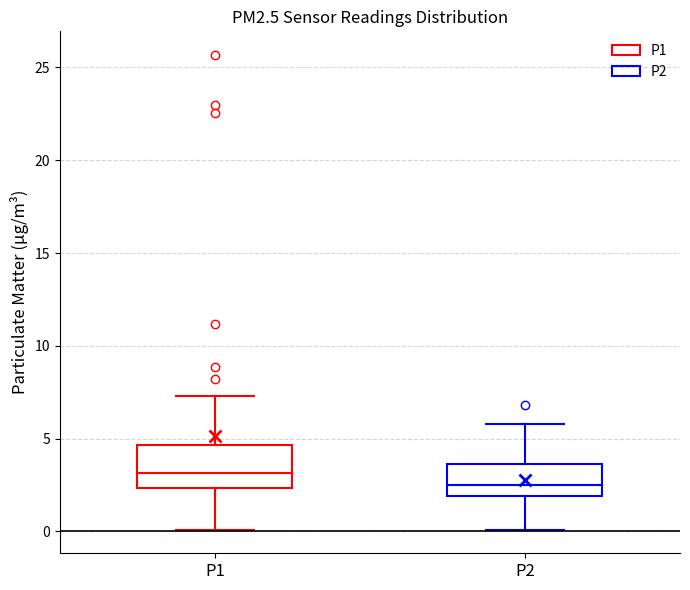

Reading left to right, read every box against the y-axis: the position of its median line, the range the box covers, and the ends of its whiskers. The values are not printed on the chart, so give them approximately, as read against the axis.

P1: median 3.0, box 2.5 to 4.5, whiskers 0.0 to 7.5
P2: median 2.5, box 2.0 to 3.5, whiskers 0.0 to 6.0